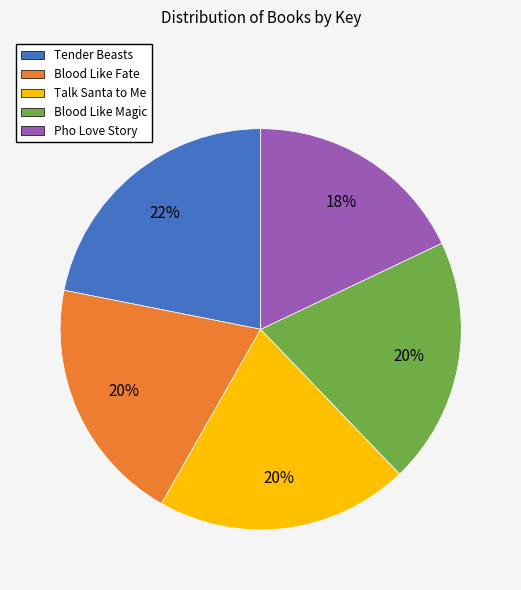

The Pho Love Story slice represents 18% of the pie. True or false?

True